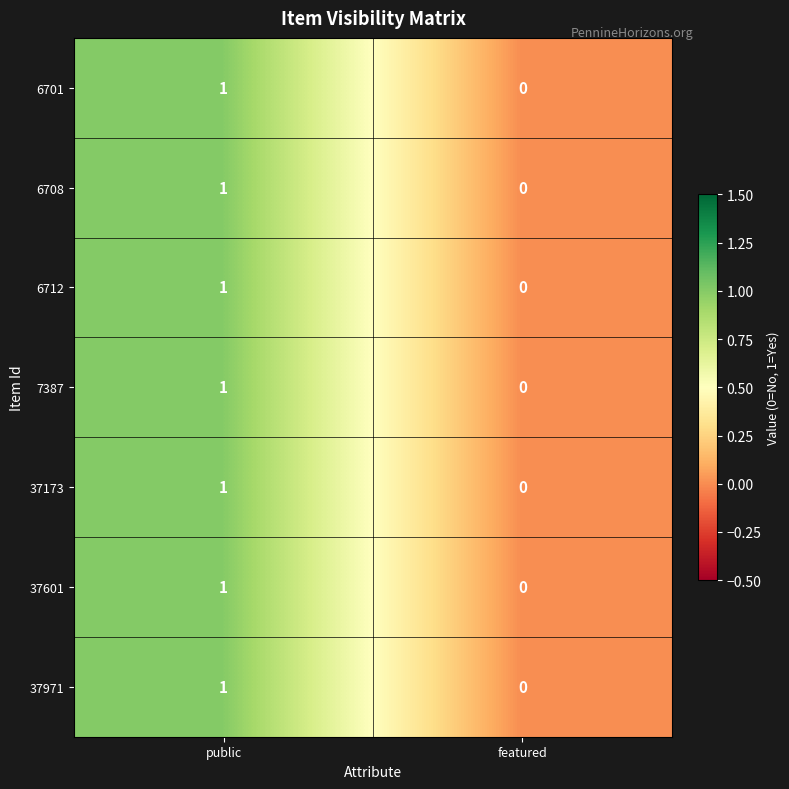

At which category does the chart reach its minimum across all series?

featured